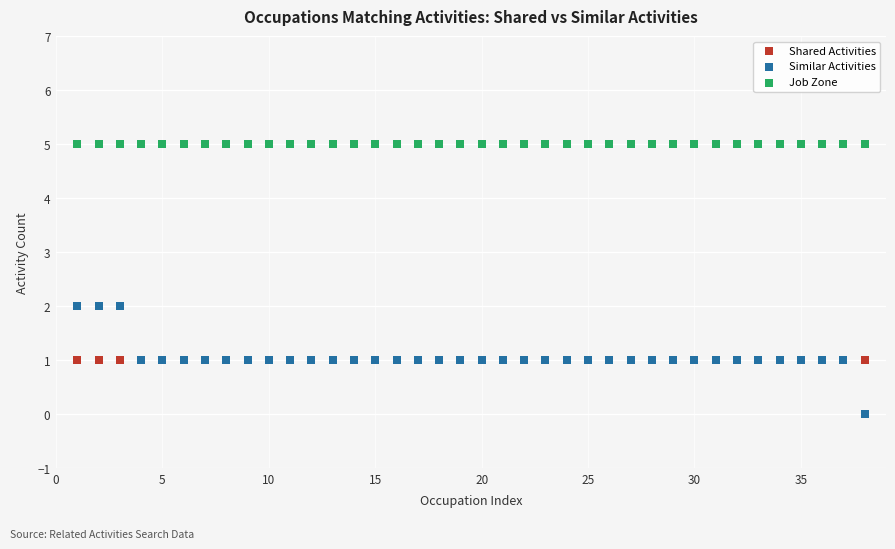

Which series contains the lowest Y value?

Similar Activities